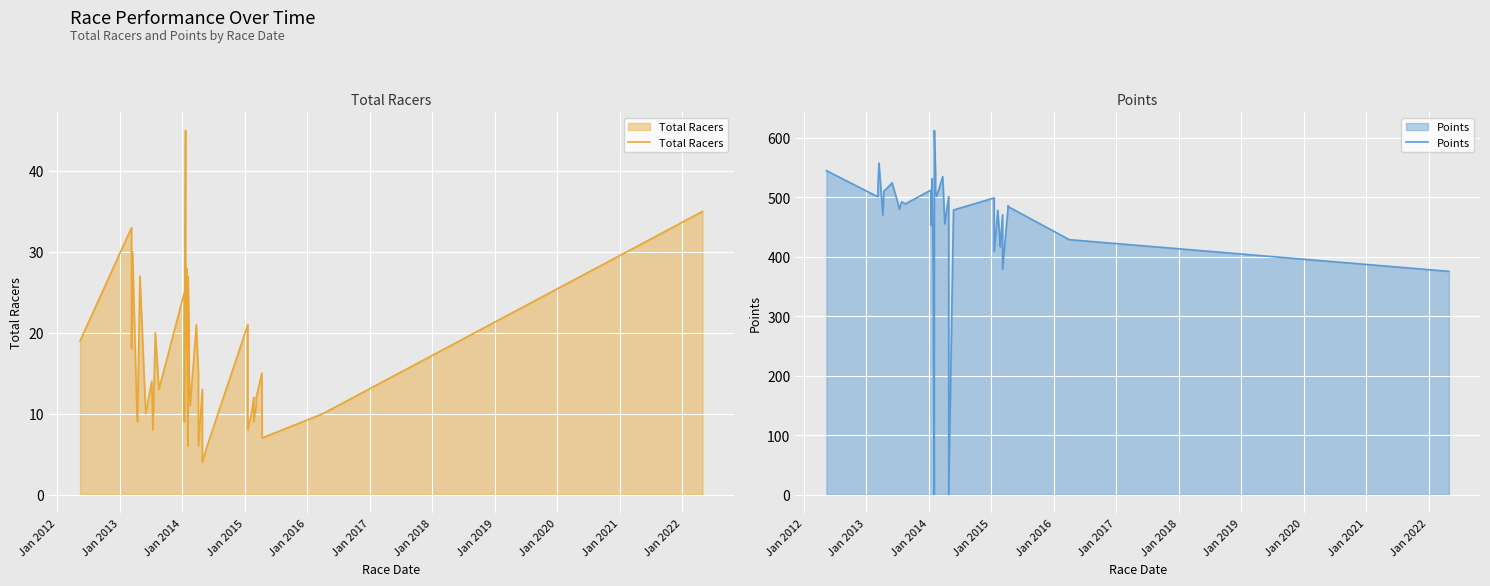

How many intersections are there between Points and Total Racers?

4